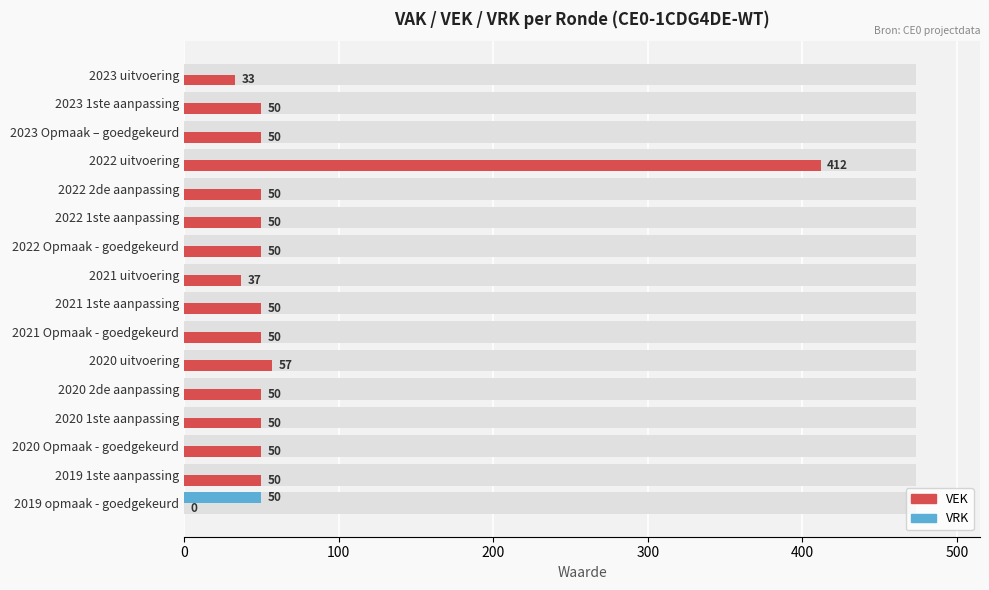

Is it true that VEK equals 67 at 2023 1ste aanpassing?

False